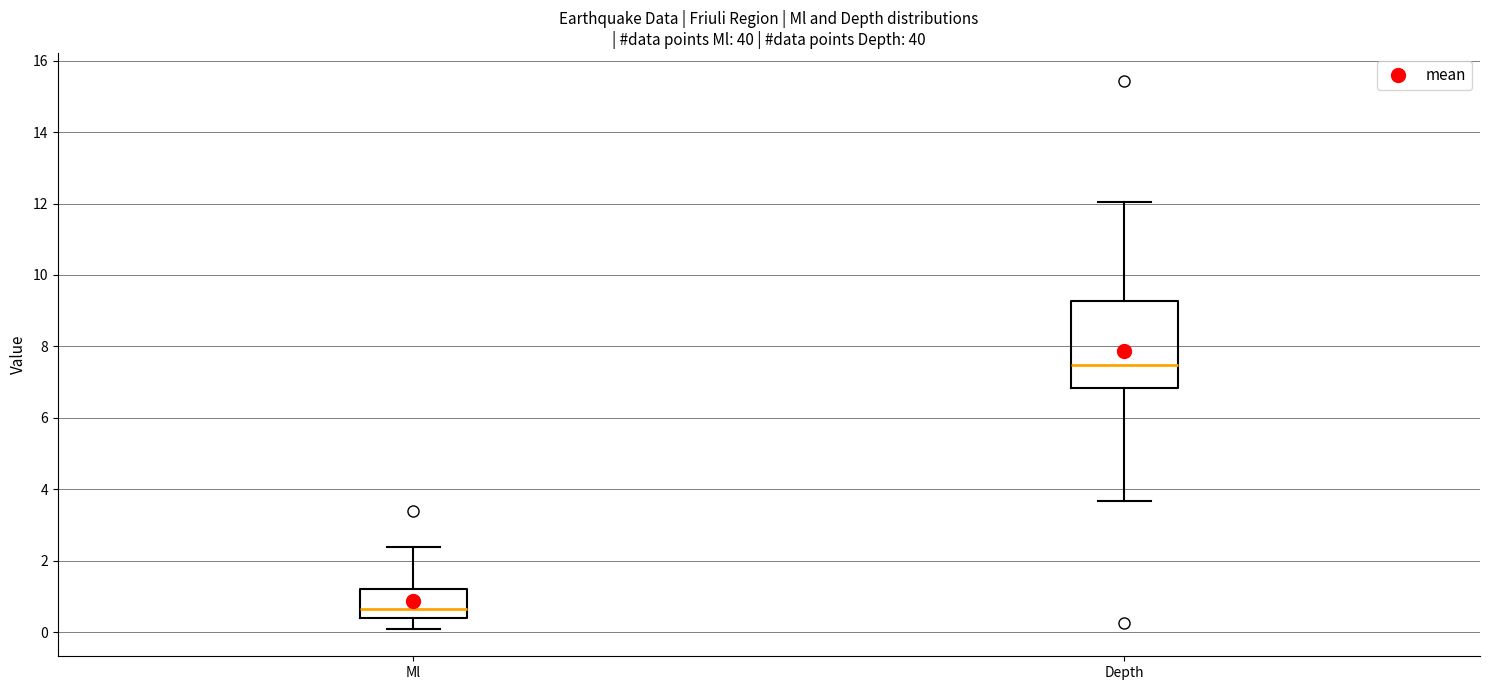

Reading left to right, transcribe this box plot: for each box, give where its median line is, the range the box spans, and where its two whiskers end, as read against the y-axis. The values are not printed on the chart, so give them approximately, as read against the axis.

Ml: median 0.6, box 0.4 to 1.2, whiskers 0.2 to 2.4
Depth: median 7.4, box 6.8 to 9.2, whiskers 3.6 to 12.0